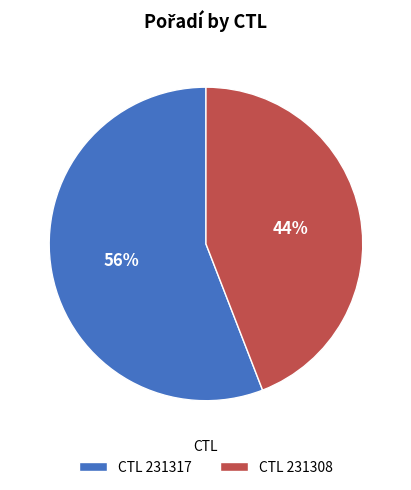

Combined, do CTL 231317 and CTL 231308 account for over 50%?

Yes